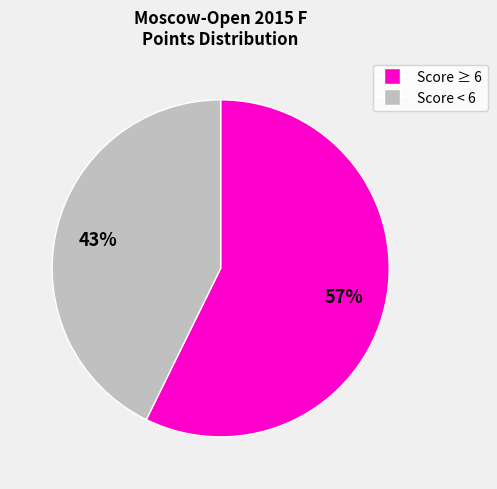

To the nearest percent, what is the average slice percentage?

50%